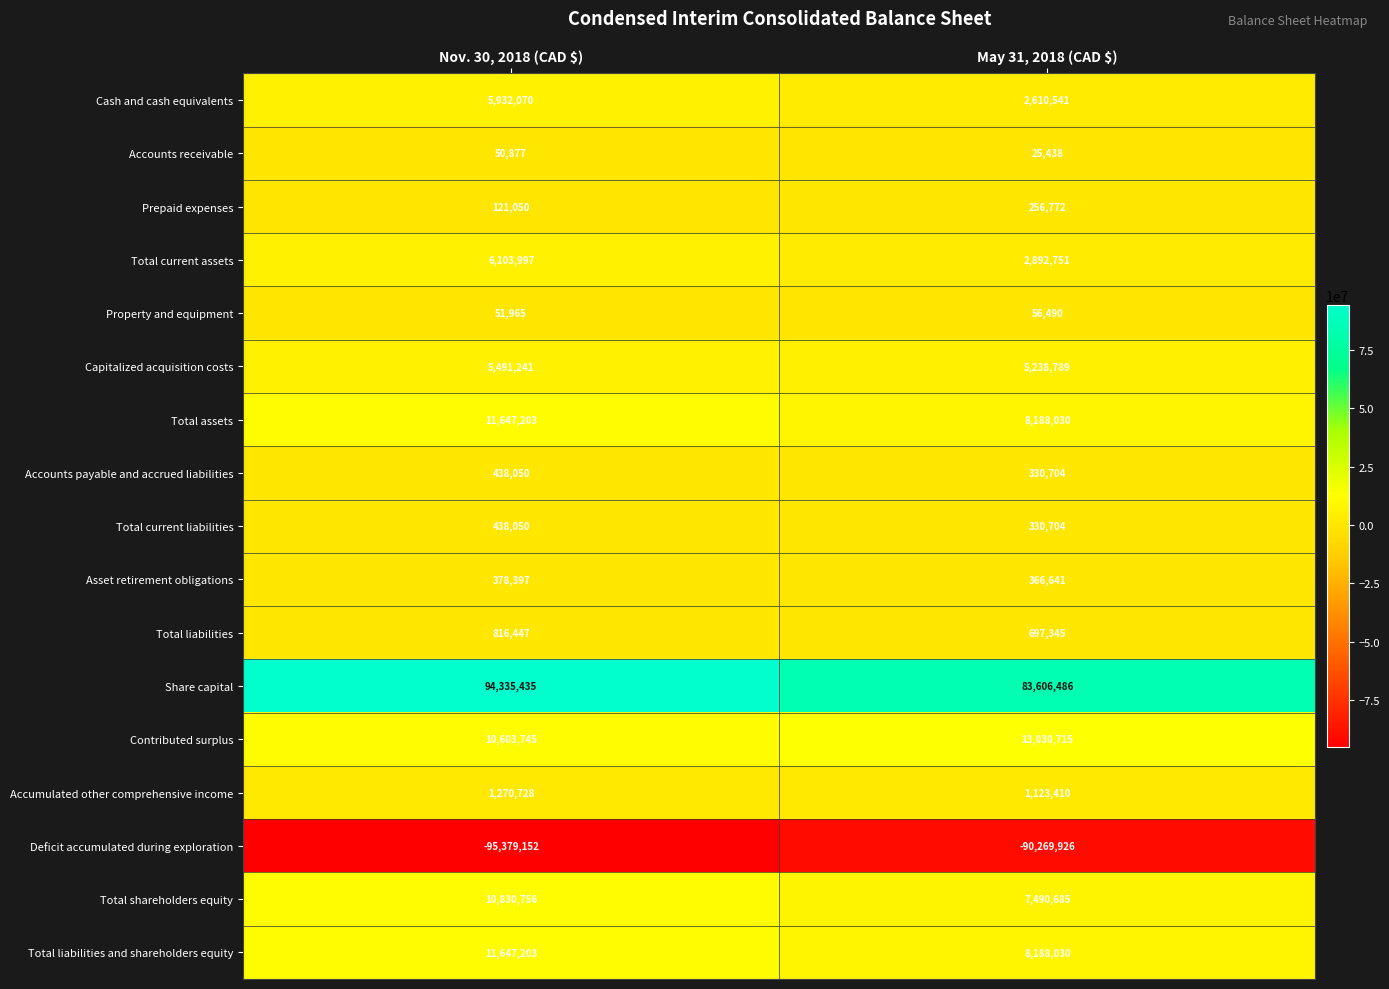

What is the approximate value of Prepaid expenses at Nov. 30, 2018 (CAD $)?

121050